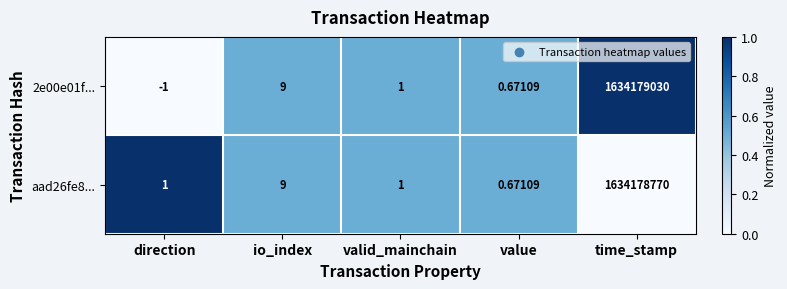

What is the total value across all series at direction?

0.0